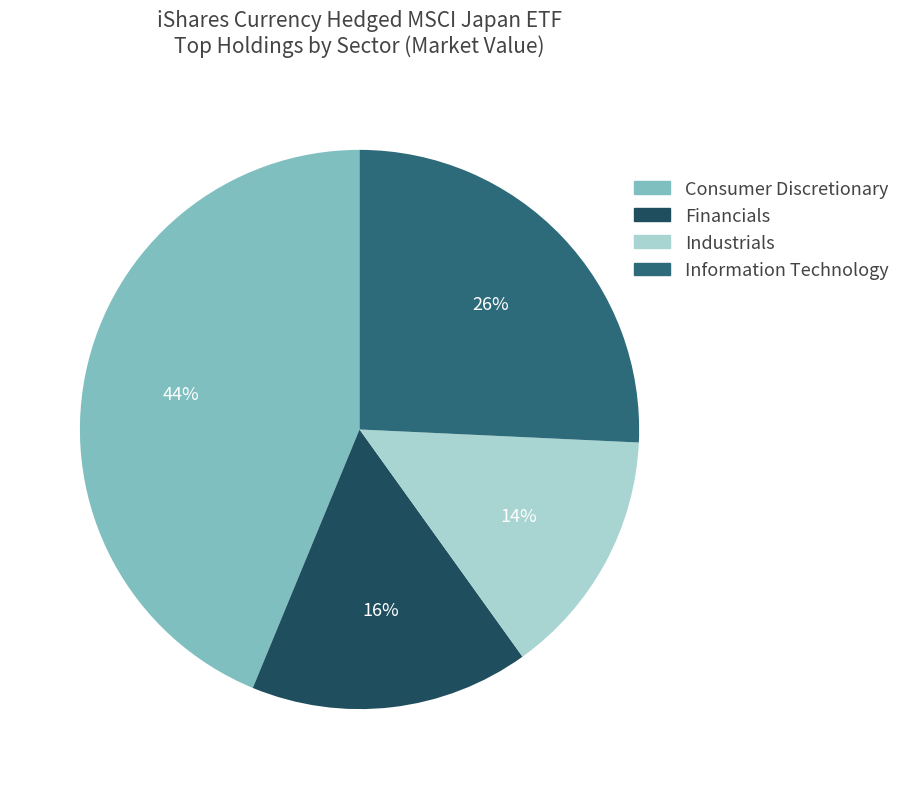

To the nearest percent, what is the average slice percentage?

25%